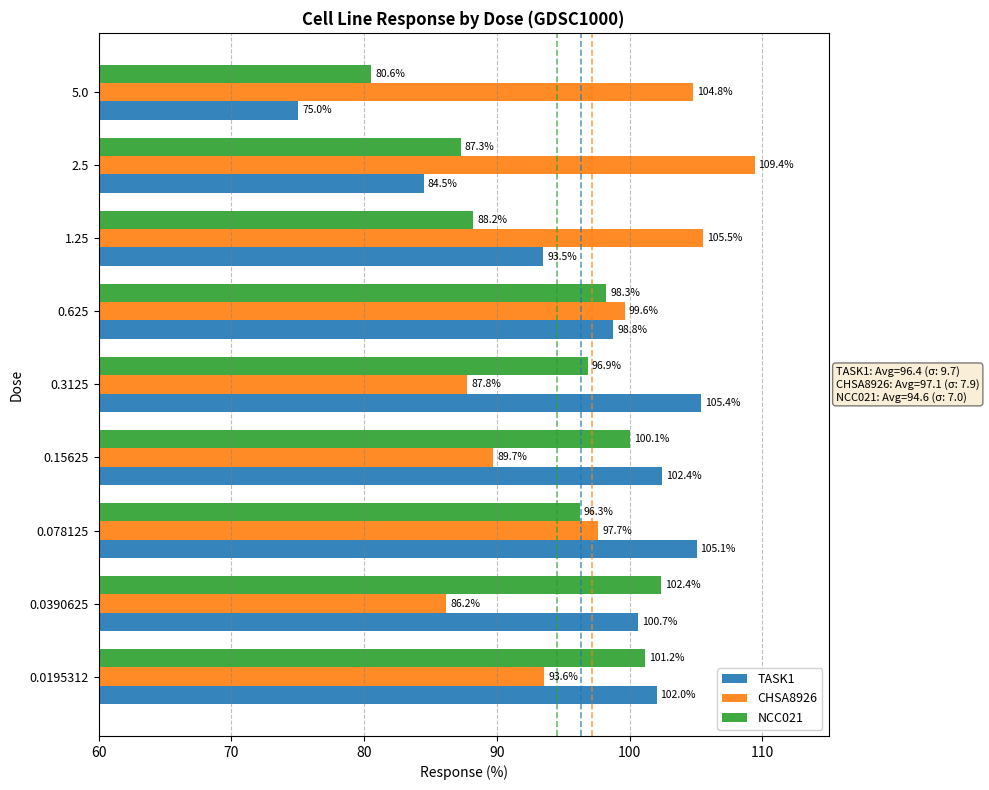

True or false: TASK1 has a value of 37.7 at 0.625.

False